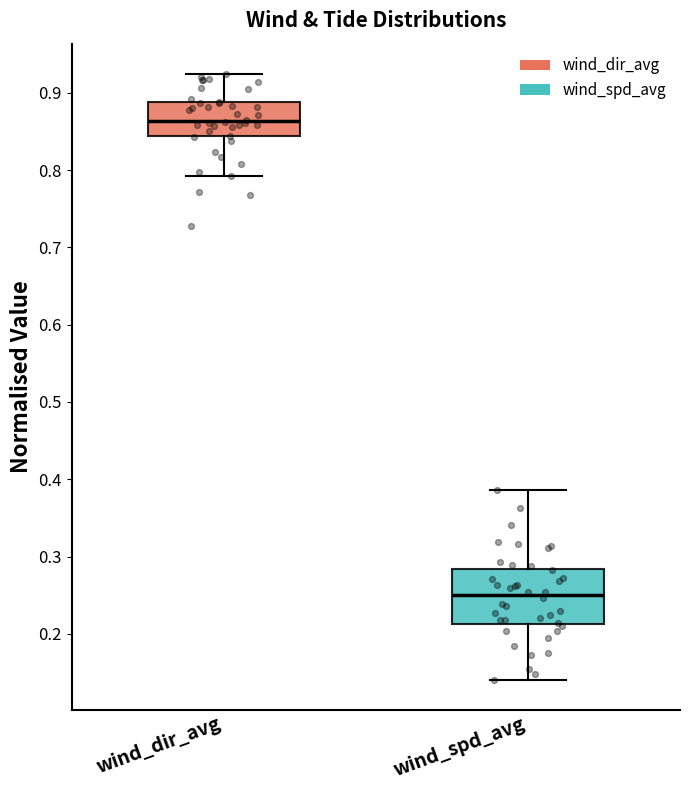

Comparing the boxes themselves (not the whiskers), which one is the tallest?

wind_spd_avg